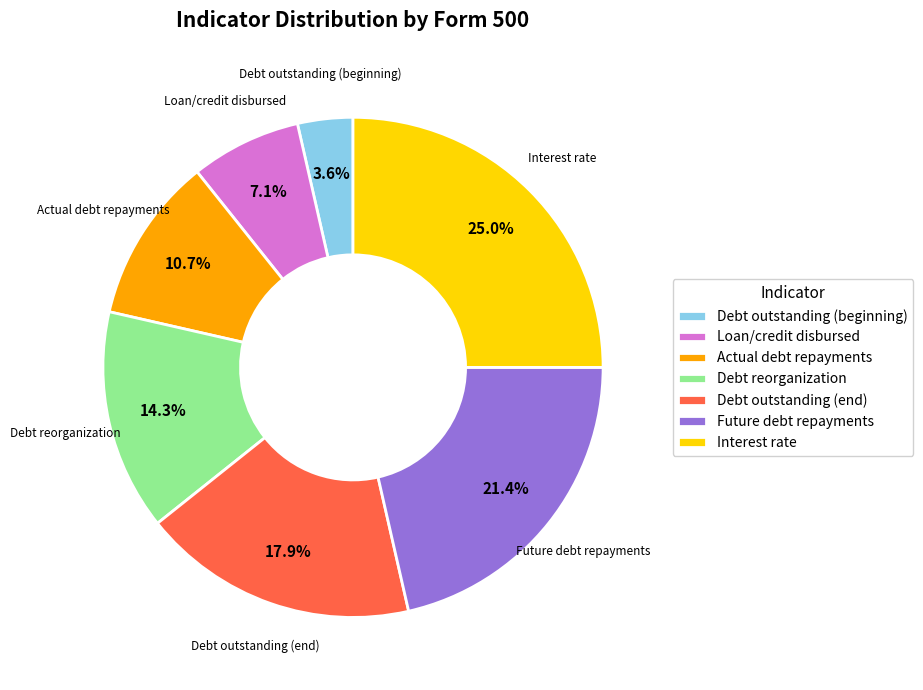

How much of the chart is everything except Debt reorganization?

85.7%